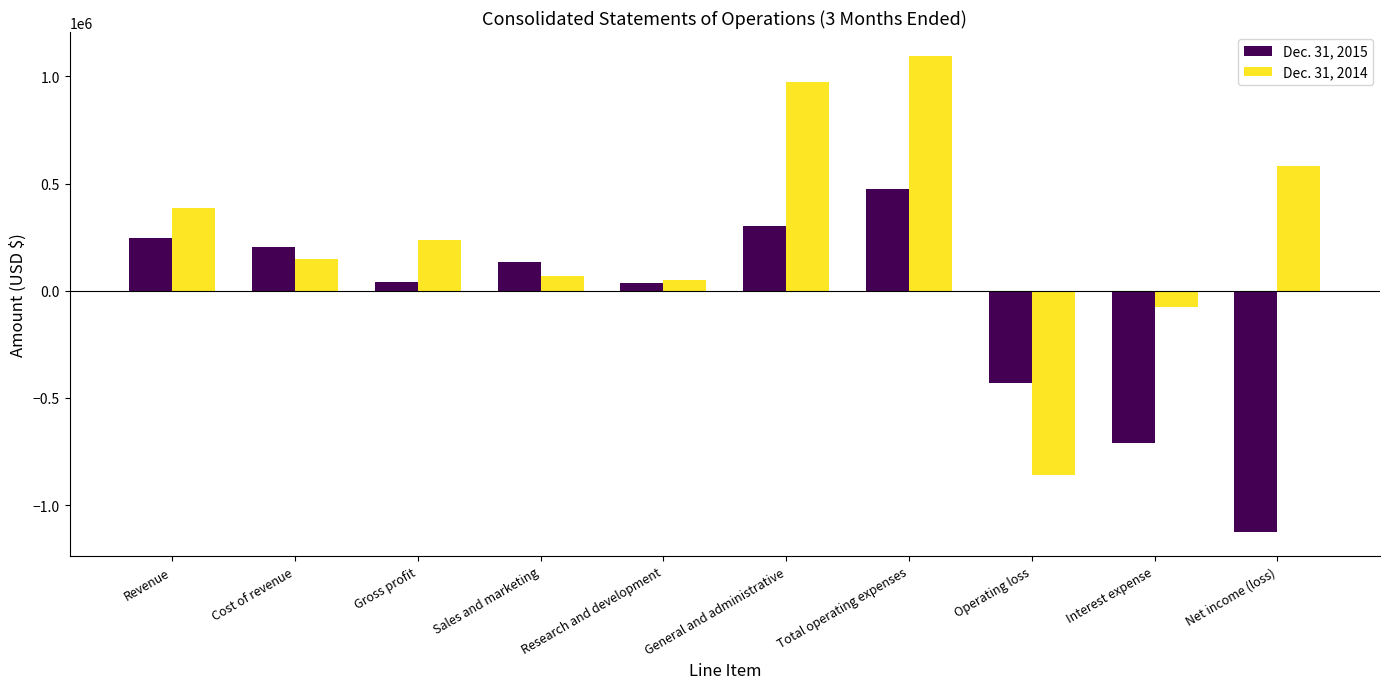

Which series has the largest range (max minus min)?

Dec. 31, 2014